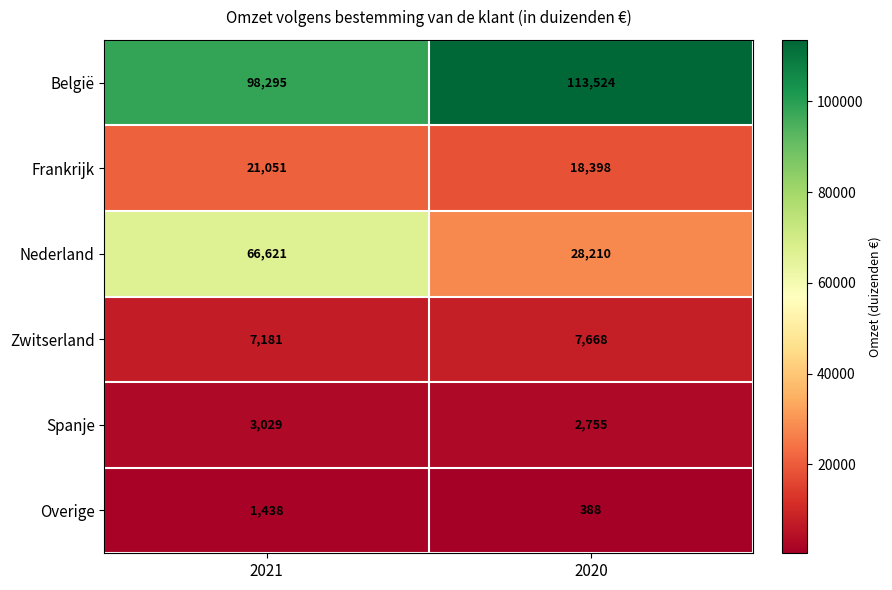

The Spanje series shows 2755 at 2020. True or false?

True